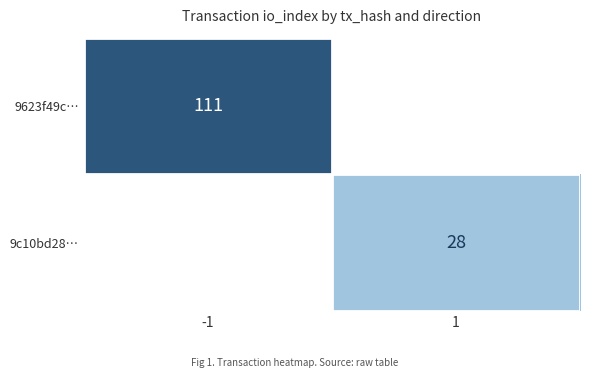

At how many categories does at least one series exceed 97?

1